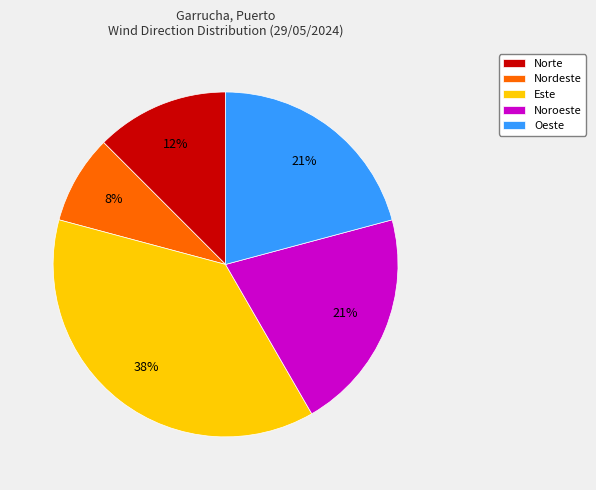

Which category has the biggest portion of the pie?

Este